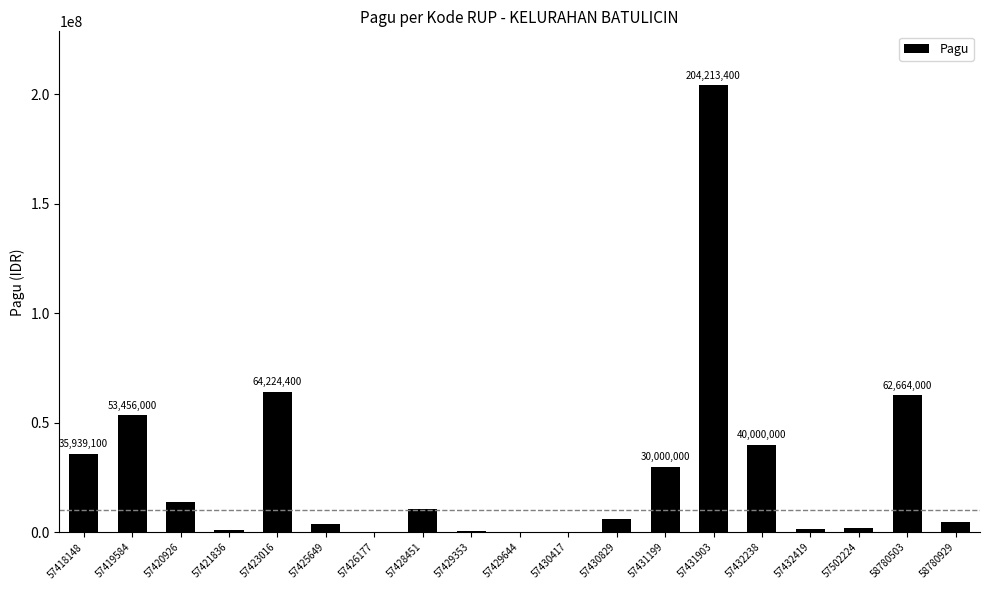

What is the greatest value displayed?

204213400